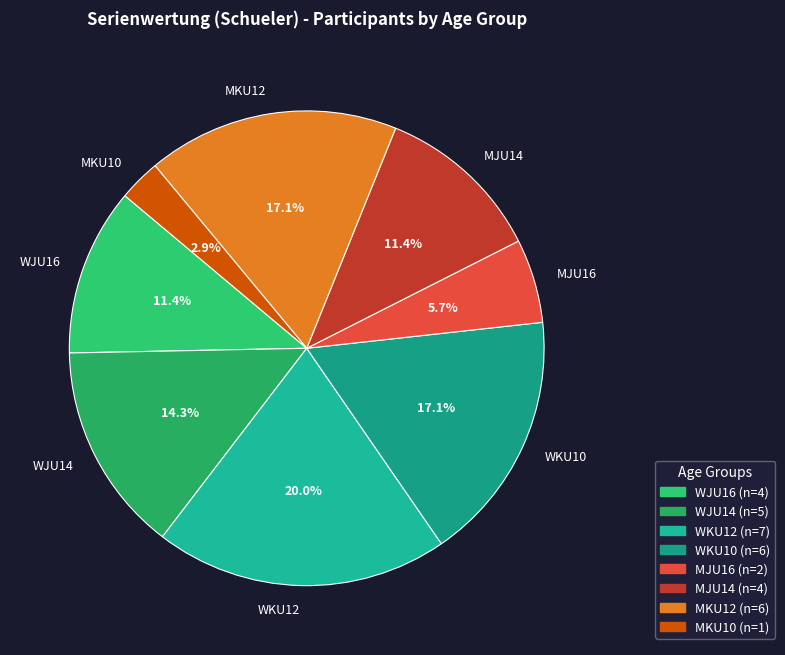

Is it true that MKU12 is 17% of the pie?

True